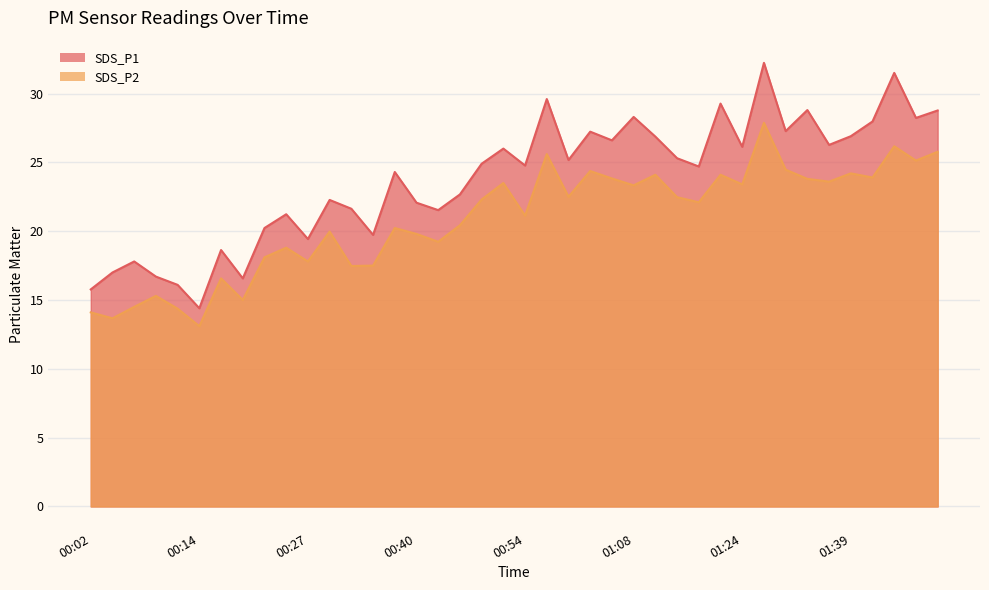

Which series has the largest range (max minus min)?

SDS_P1